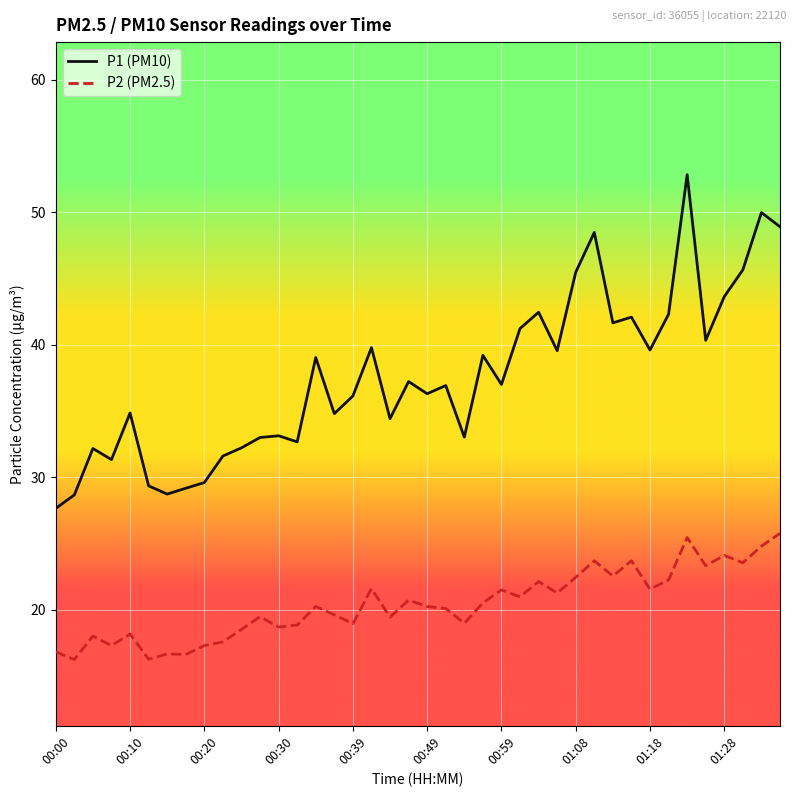

What is the difference between the maximum and minimum values in the P2 (PM2.5) series?

9.5